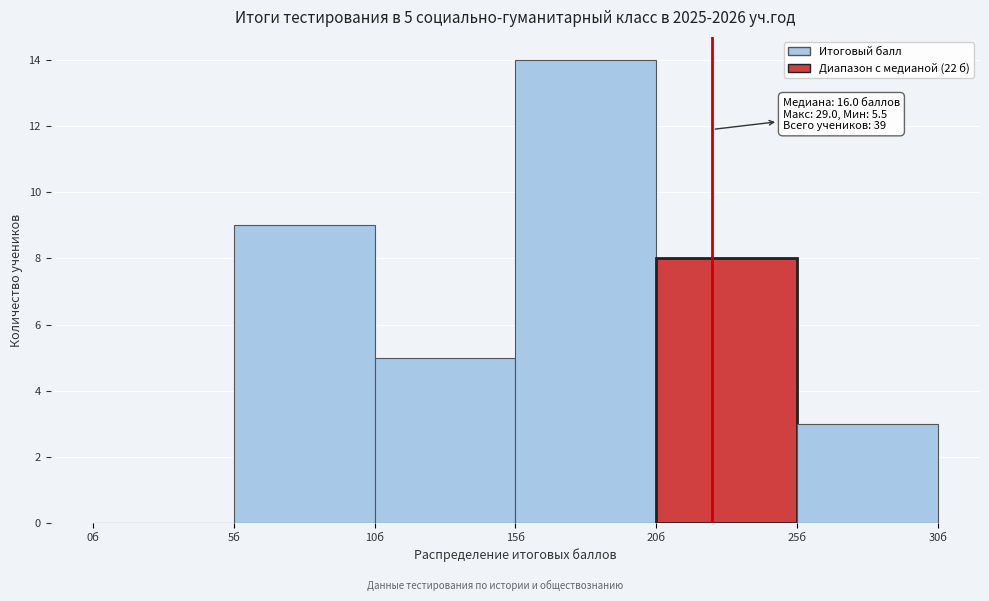

Over which range of the x-axis is the bar tallest?

15 to 20